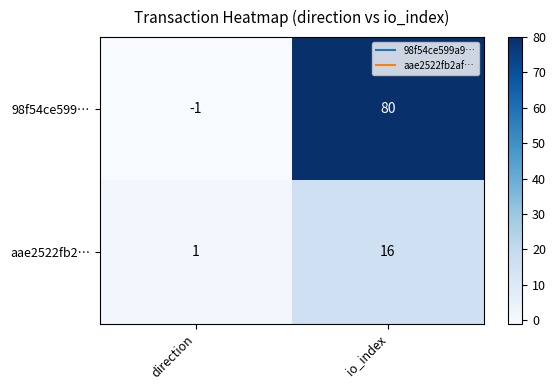

Reading left to right, extract all data points from this chart.

98f54ce599…: direction=-1	io_index=80
aae2522fb2…: direction=1	io_index=16